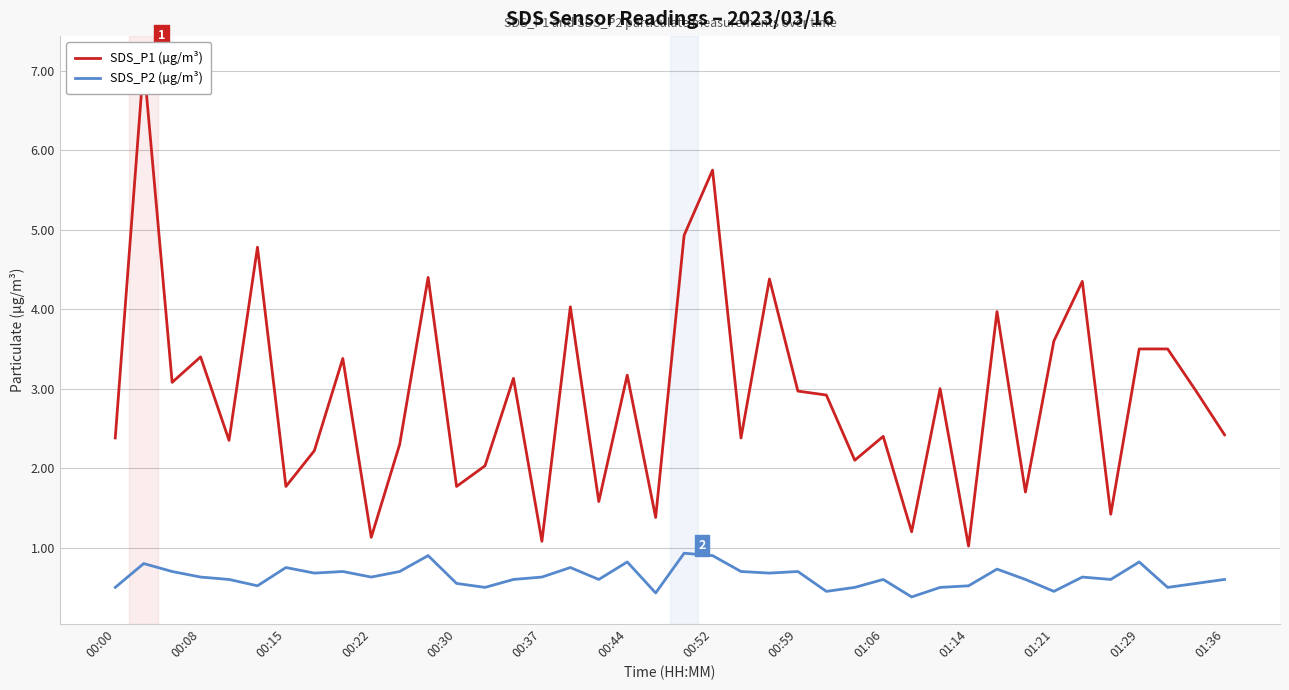

The SDS_P2 (µg/m³) series shows 0.6 at 01:06. True or false?

True